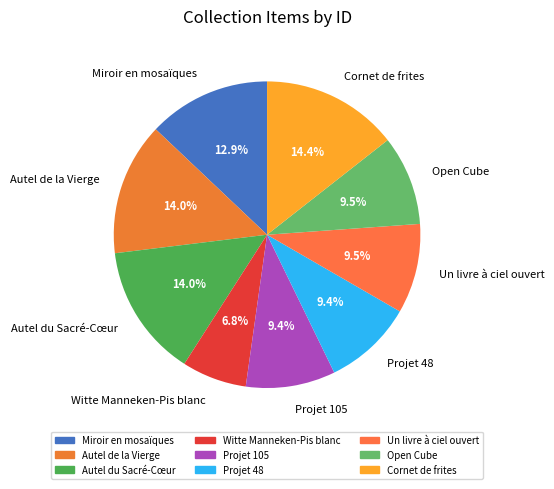

What is the ratio of the value at Un livre à ciel ouvert to the value at Autel de la Vierge?

0.7